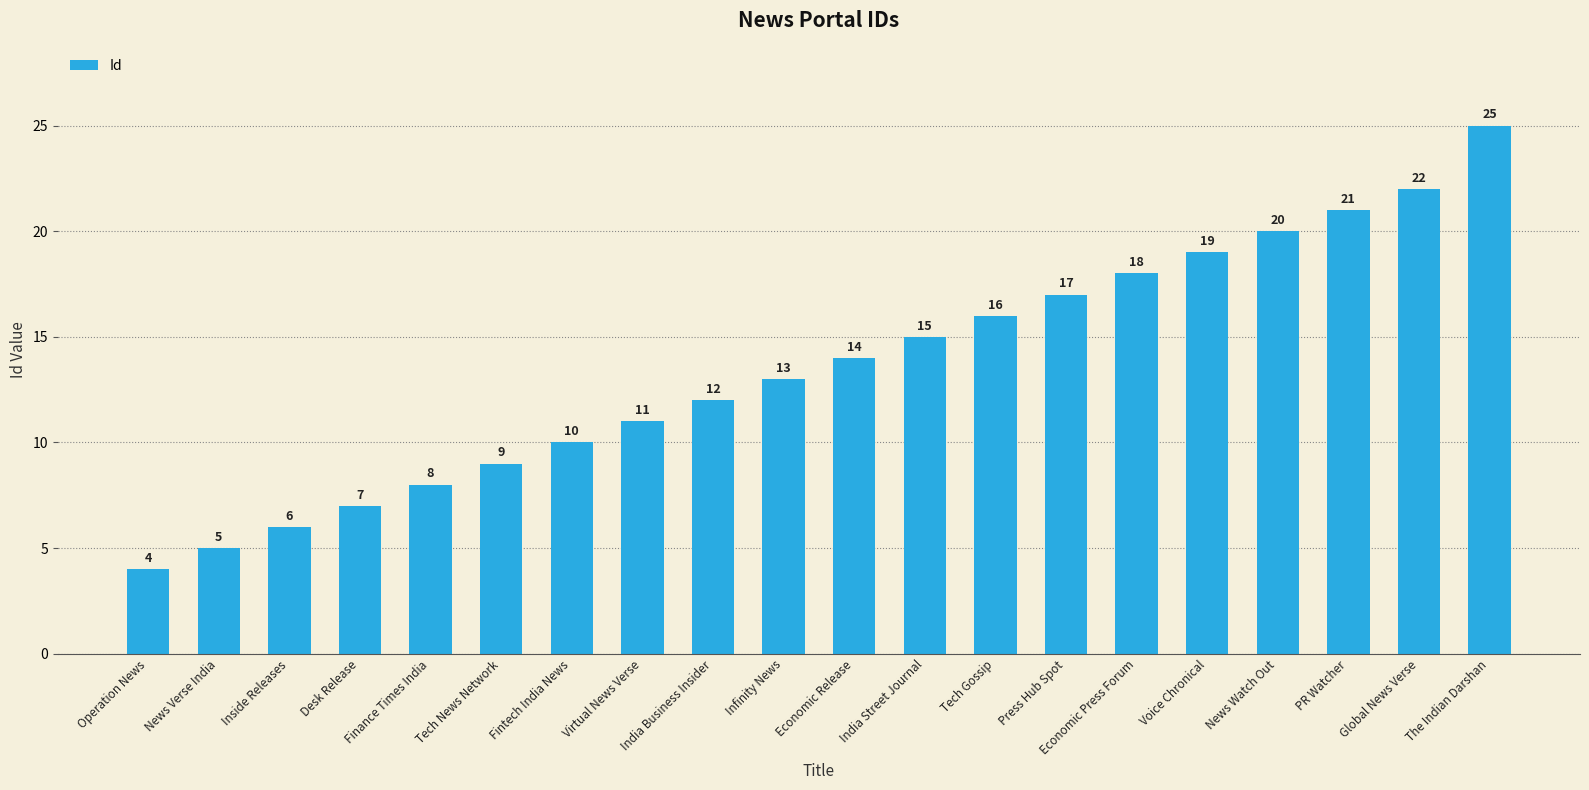

How many data points are less than 14?

10